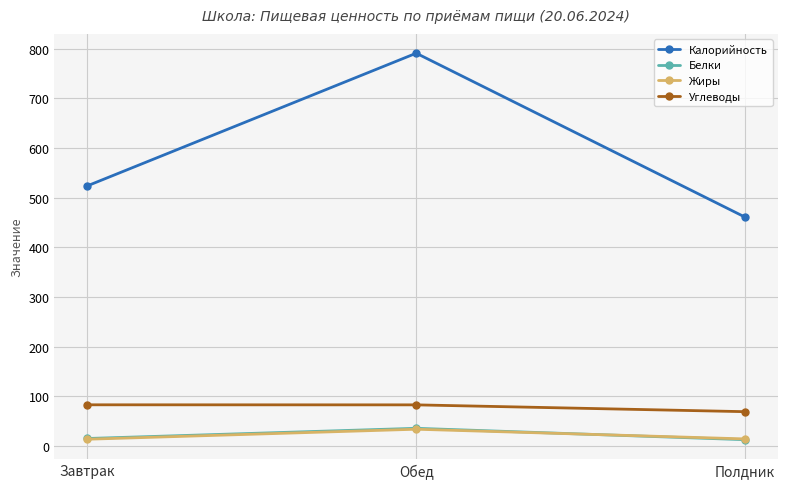

Does the chart display data point markers on the line(s)?

Yes